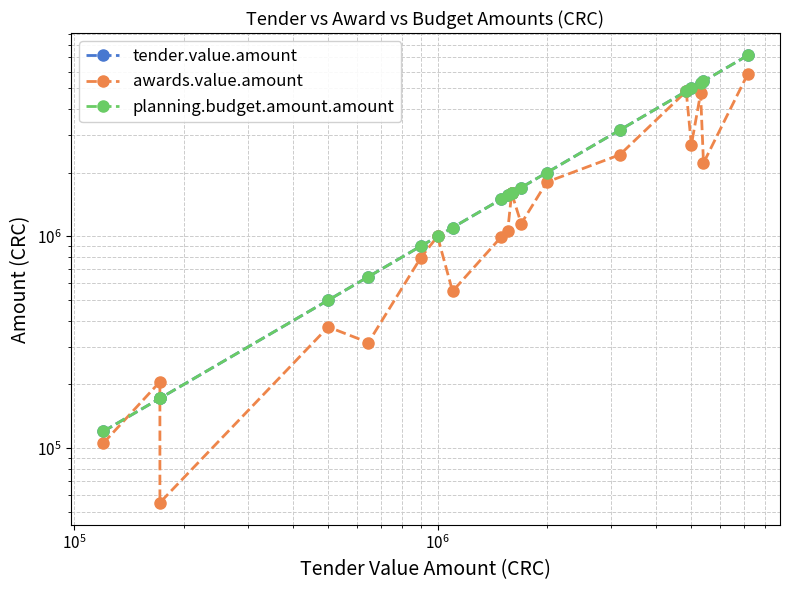

Reading right to left, what are all the values shown in this chart?

tender.value.amount: 7150000.0	5400000.0	5301355.0	5000000.0	4840000.0	3176500.0	2000000.0	1700000.0	1600000.0	1600000.0	1560000.0	1500000.0	1099999.0	1000000.0	900000.0	645000.0	500000.0	172000.0	172000.0	120000.0
awards.value.amount: 5842800.0	2220000.0	4727598.3	2701961.4	4840000.0	2427794.0	1805596.0	1149000.0	1600000.0	1600000.0	1056000.0	997230.0	550874.0	1000000.0	795000.0	315439.5	373800.0	55373.8	205905.0	105480.5
planning.budget.amount.amount: 7150000.0	5400000.0	5301355.0	5000000.0	4840000.0	3176500.0	2000000.0	1700000.0	1600000.0	1600000.0	1560000.0	1500000.0	1099999.0	1000000.0	900000.0	645000.0	500000.0	172000.0	172000.0	120000.0